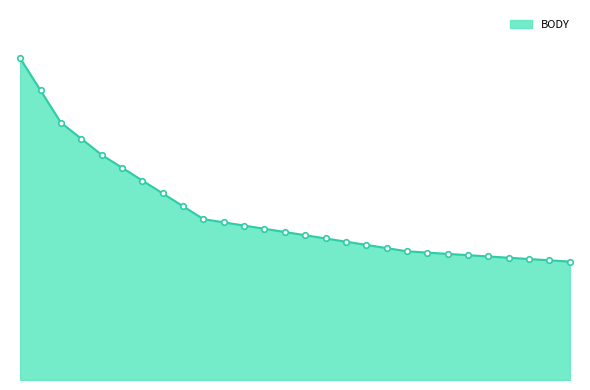

Does the chart display data point markers on the line(s)?

Yes